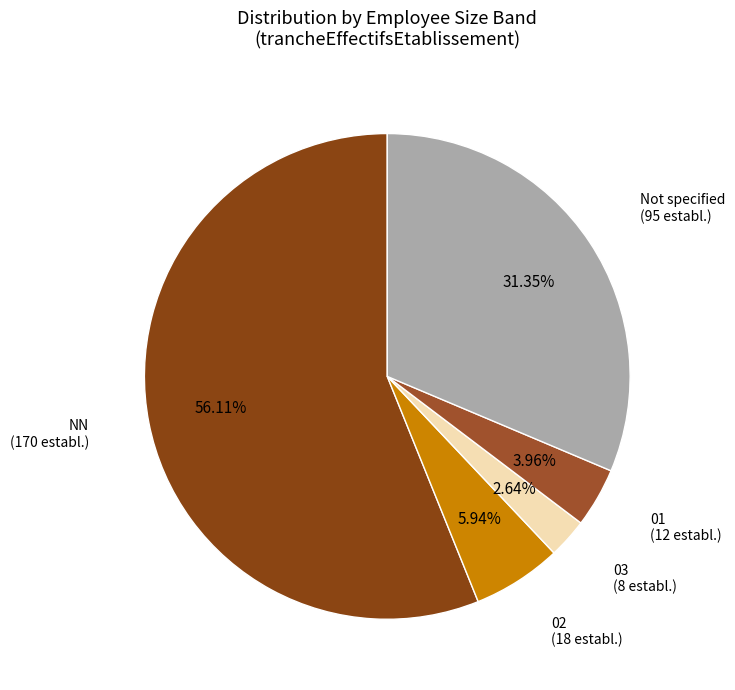

Which category has the smallest portion of the pie?

03 (8 establ.)